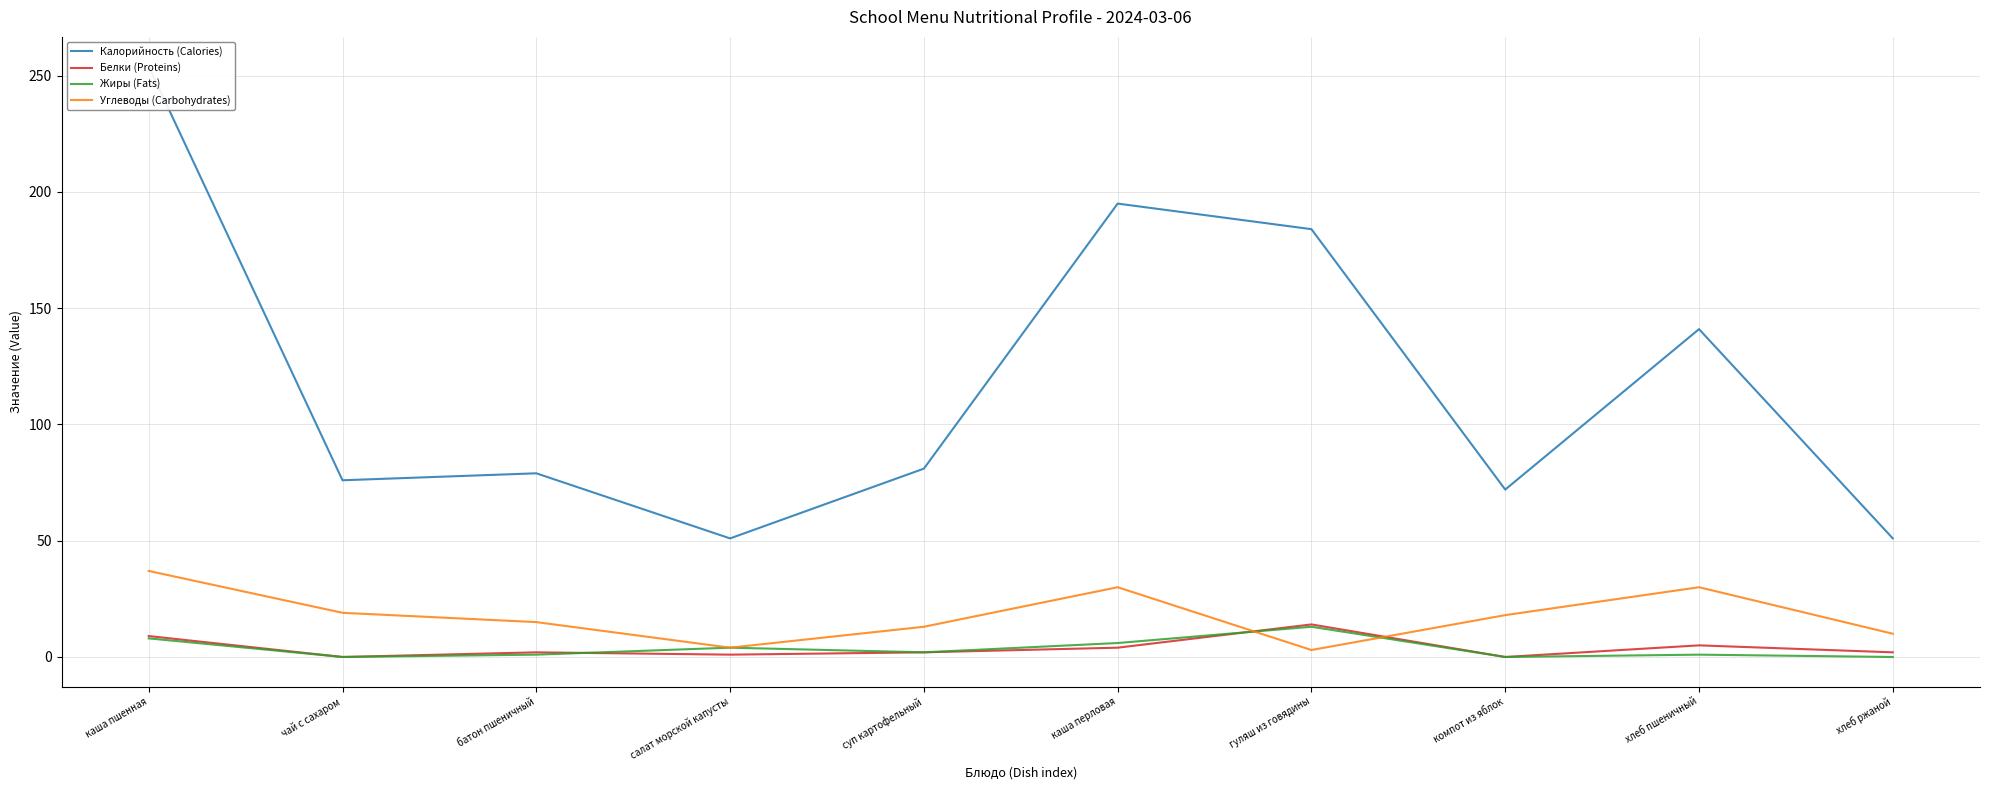

How many data points in Углеводы (Carbohydrates) are less than 18?

5